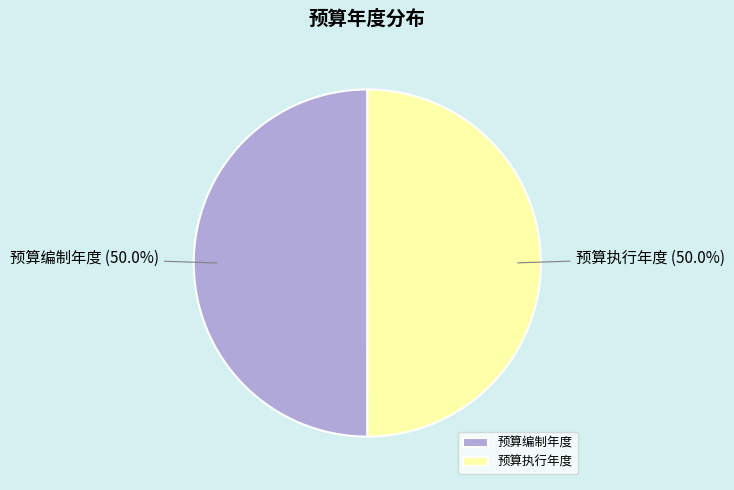

What percentage do 预算编制年度 and 预算执行年度 together represent?

100.0%